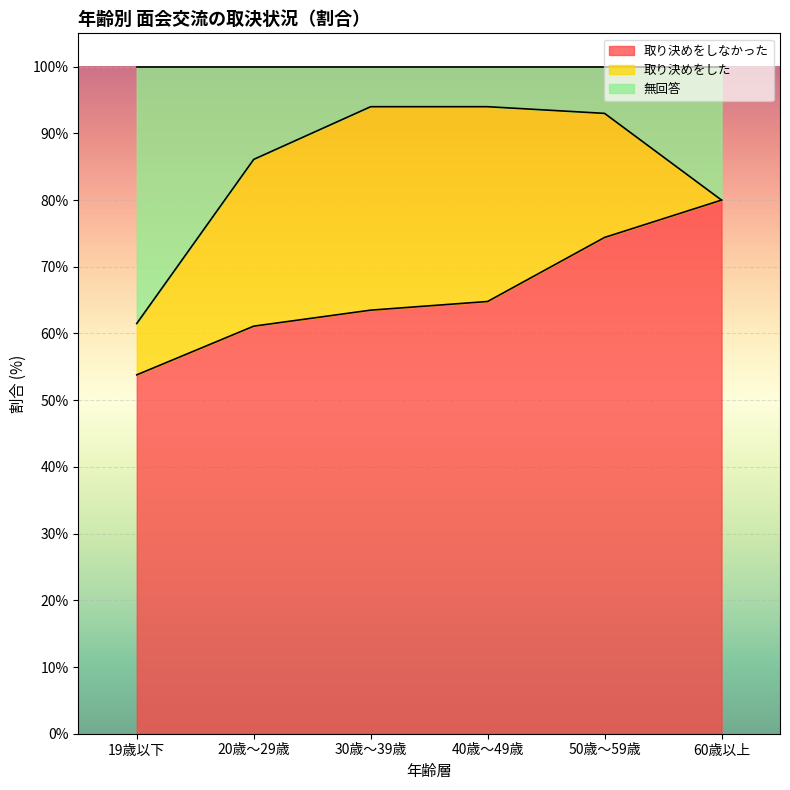

What position from the left is 30歳～39歳?

3